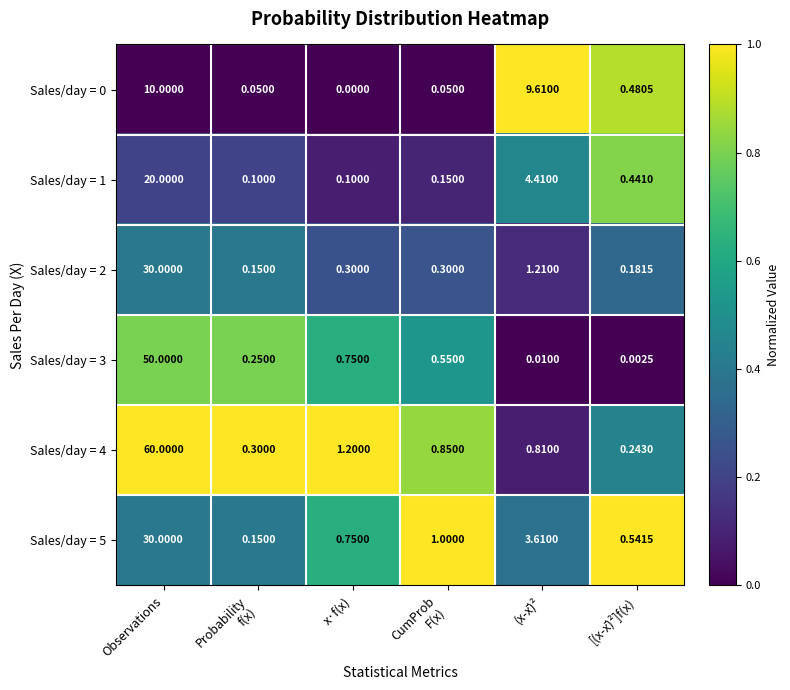

Is the value of Sales/day = 4 at Observations greater than the value of Sales/day = 5 at (x-x̄)²?

Yes